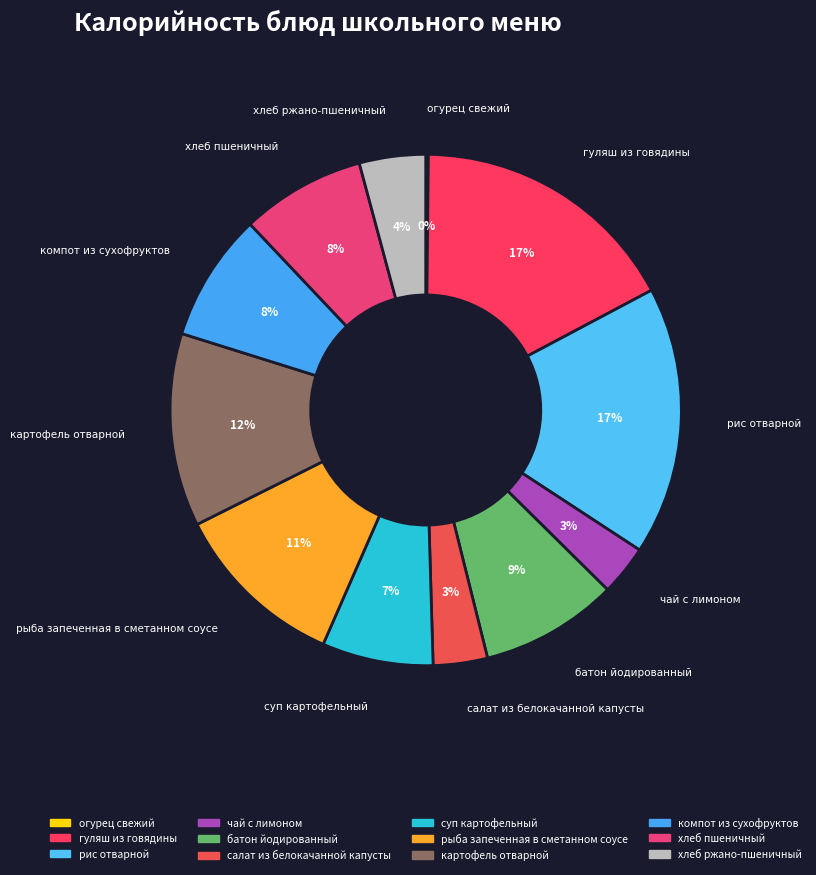

True or false: картофель отварной accounts for 6% of the total.

False